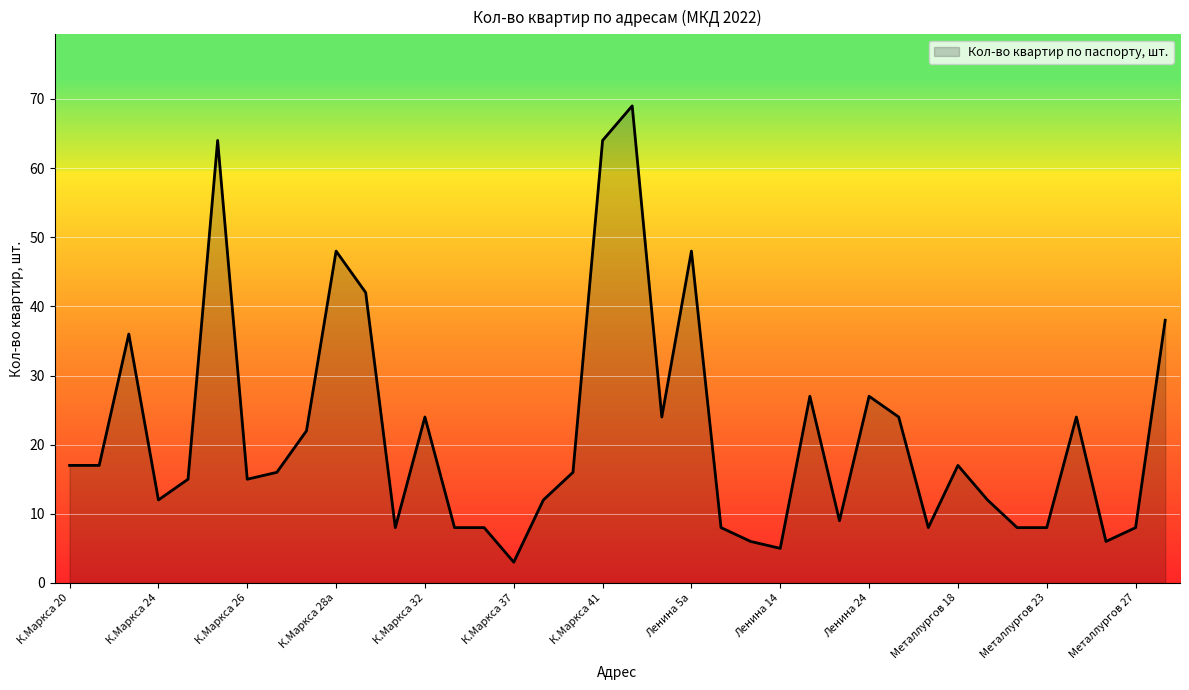

What is the smallest value displayed?

3